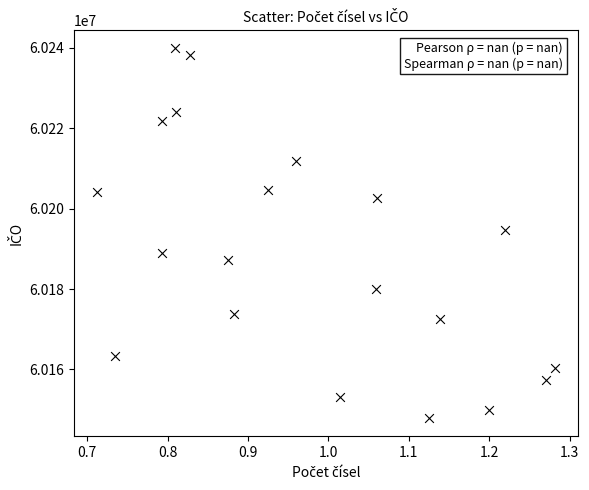

What is the range of Y values (max minus min)?

91918.2